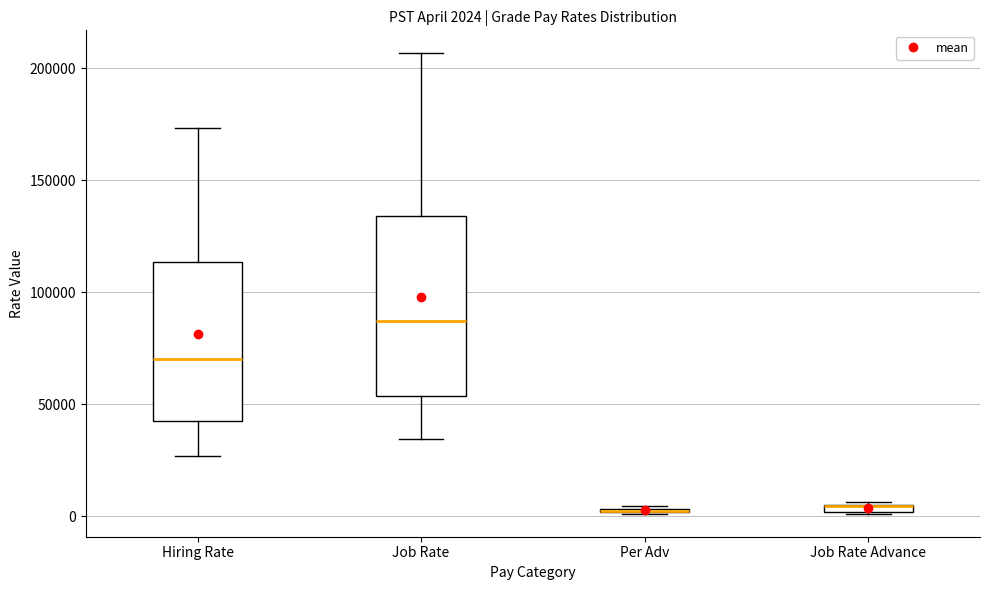

Which box is the tallest, from its lower edge to its upper edge?

Job Rate